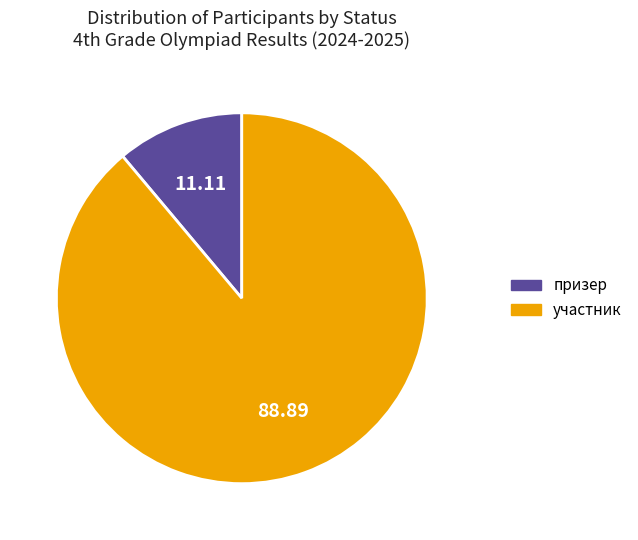

Does any single category account for the majority?

Yes